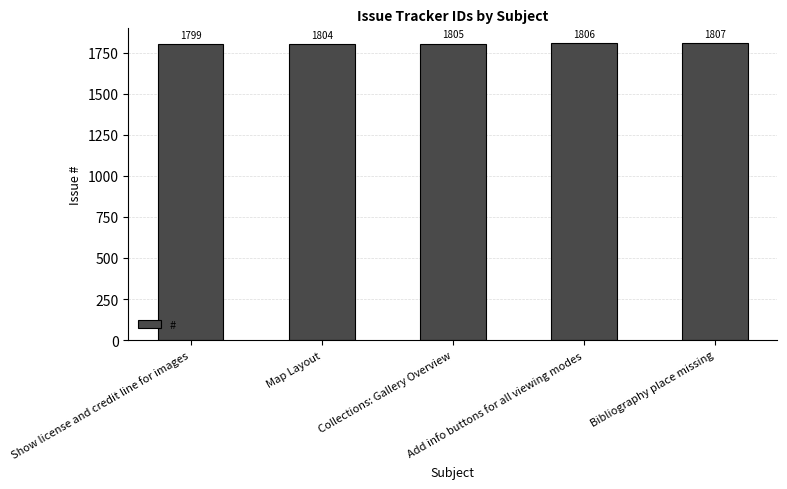

How many categories are shown in the chart?

5